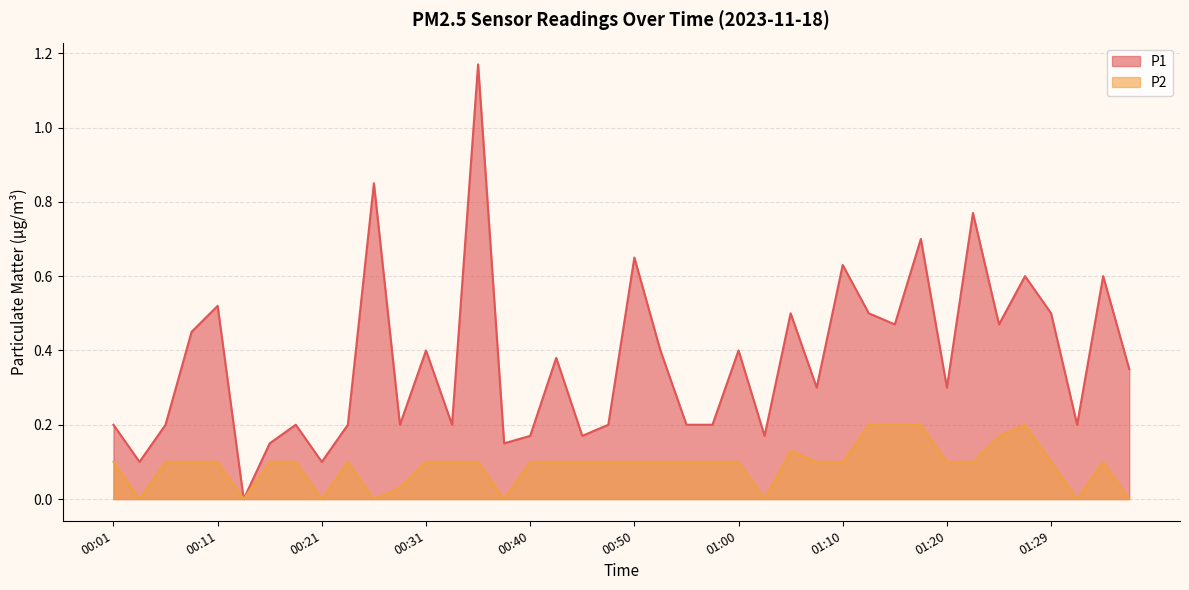

How many lines are shown in the chart?

2